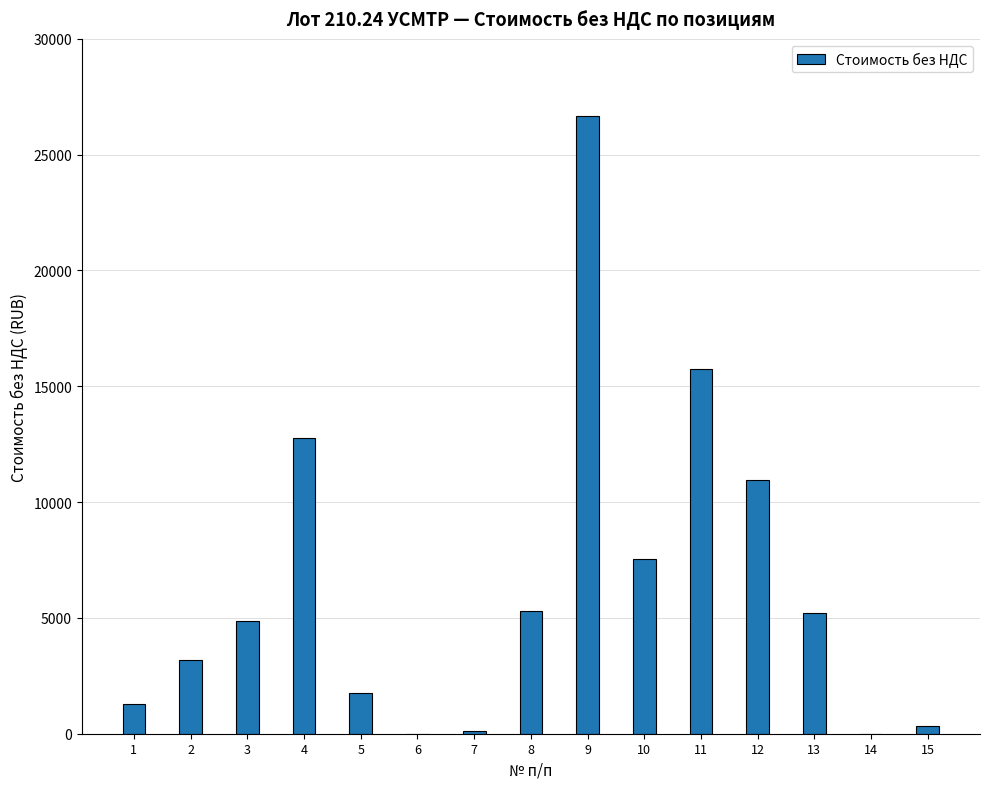

Is it true that the value at 4 is 6402.9?

False